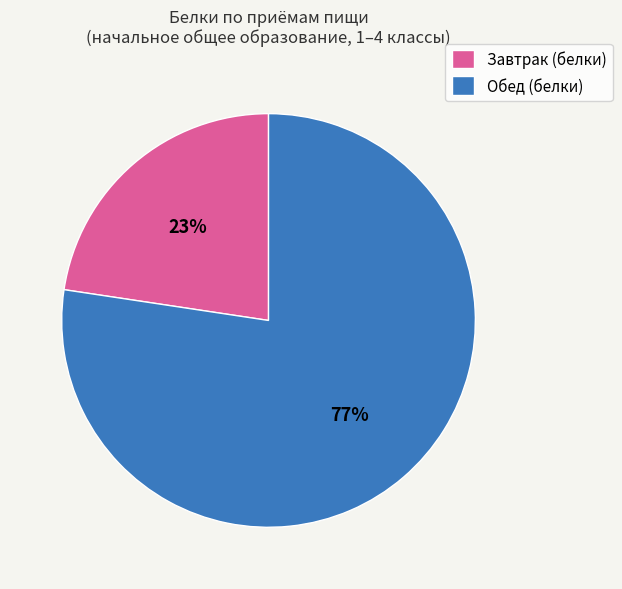

To the nearest percent, what is the combined percentage of Обед (белки) and Завтрак (белки)?

100%